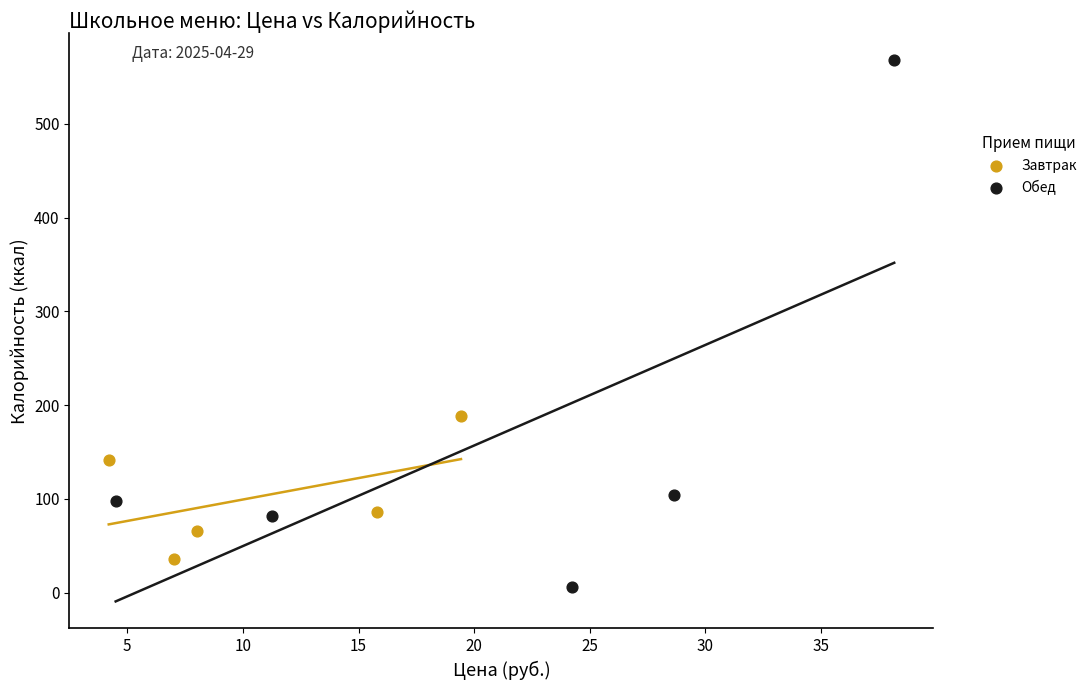

Which series reaches the maximum Y coordinate?

Обед